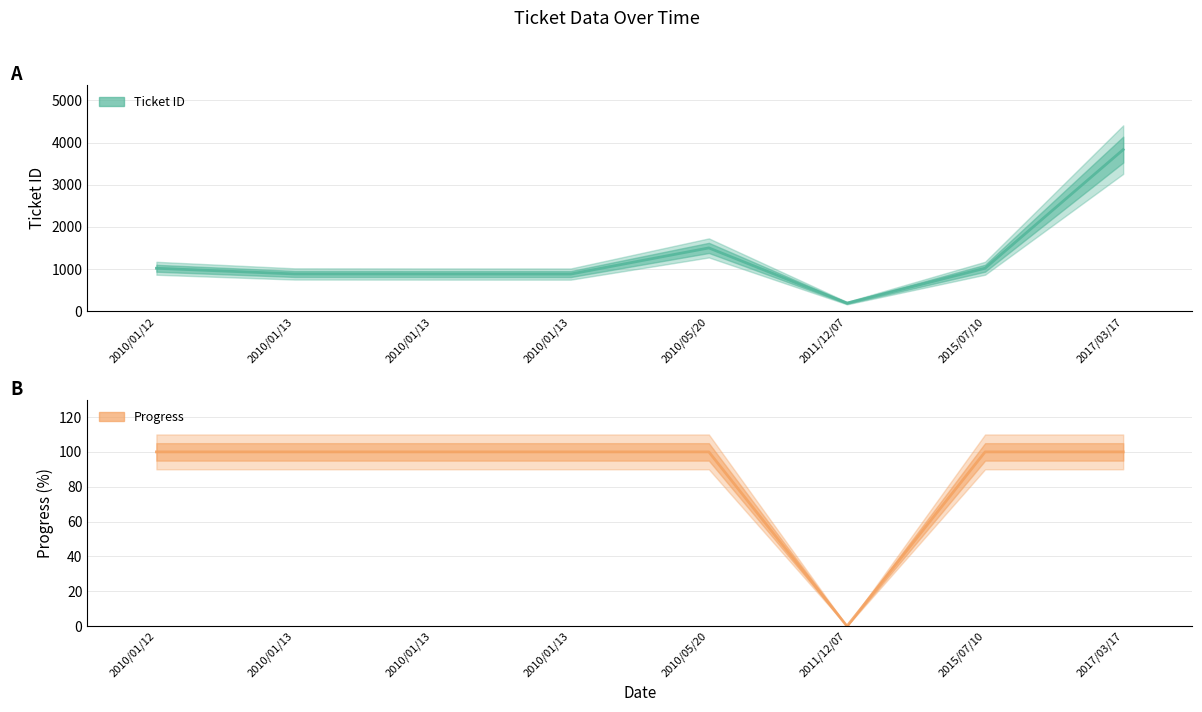

Which series has the largest range (max minus min)?

Ticket ID line